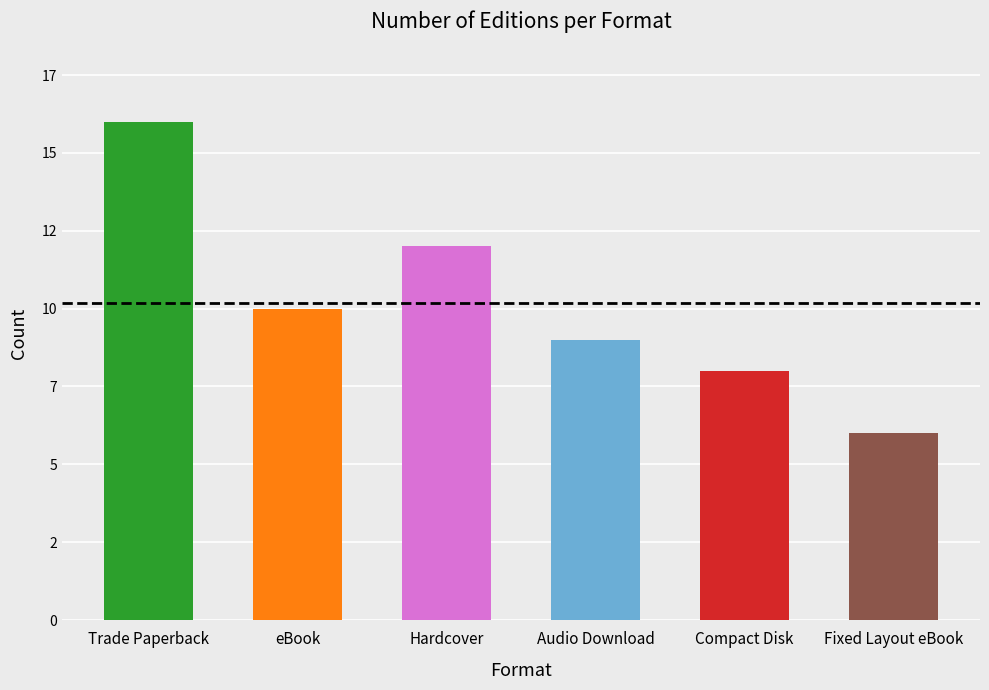

The value at Trade Paperback is 16. True or false?

True